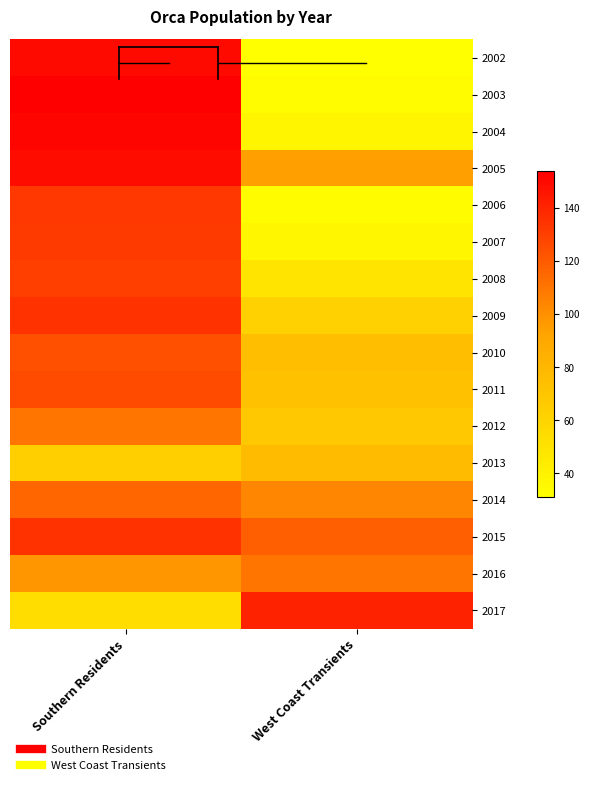

Reading left to right, extract all data points from this chart.

2002: Southern Residents=150	West Coast Transients=31
2003: Southern Residents=154	West Coast Transients=33
2004: Southern Residents=152	West Coast Transients=38
2005: Southern Residents=149	West Coast Transients=94
2006: Southern Residents=133	West Coast Transients=33
2007: Southern Residents=132	West Coast Transients=37
2008: Southern Residents=130	West Coast Transients=49
2009: Southern Residents=135	West Coast Transients=62
2010: Southern Residents=124	West Coast Transients=75
2011: Southern Residents=126	West Coast Transients=73
2012: Southern Residents=110	West Coast Transients=68
2013: Southern Residents=64	West Coast Transients=77
2014: Southern Residents=116	West Coast Transients=104
2015: Southern Residents=135	West Coast Transients=118
2016: Southern Residents=98	West Coast Transients=110
2017: Southern Residents=54	West Coast Transients=141